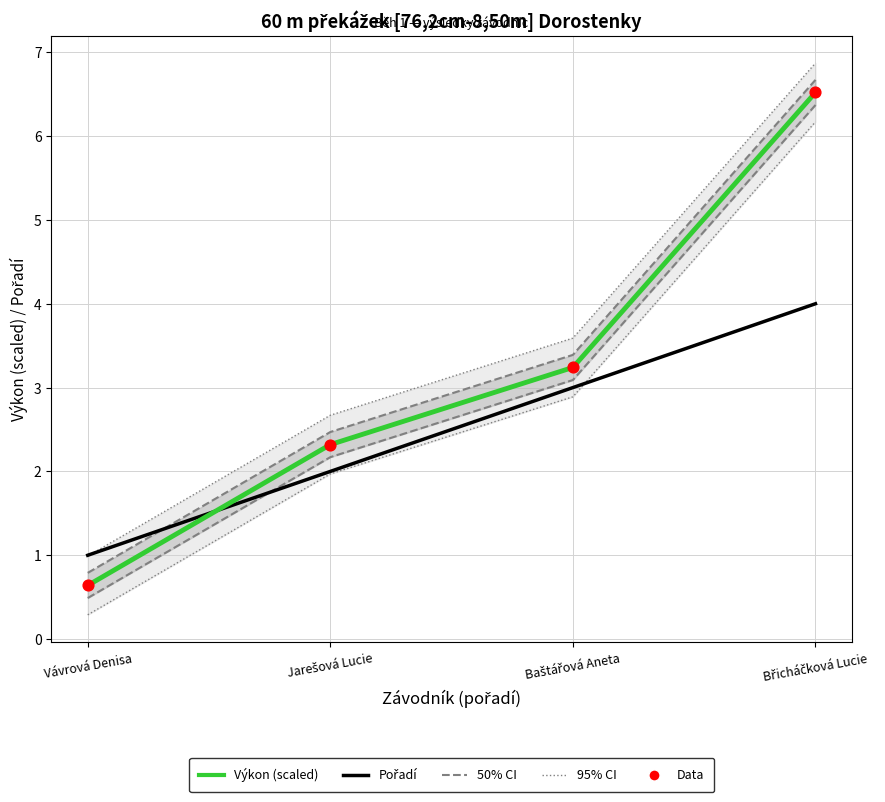

Is the value of 50% CI at Baštářová Aneta greater than the value of Pořadí at Baštářová Aneta?

Yes